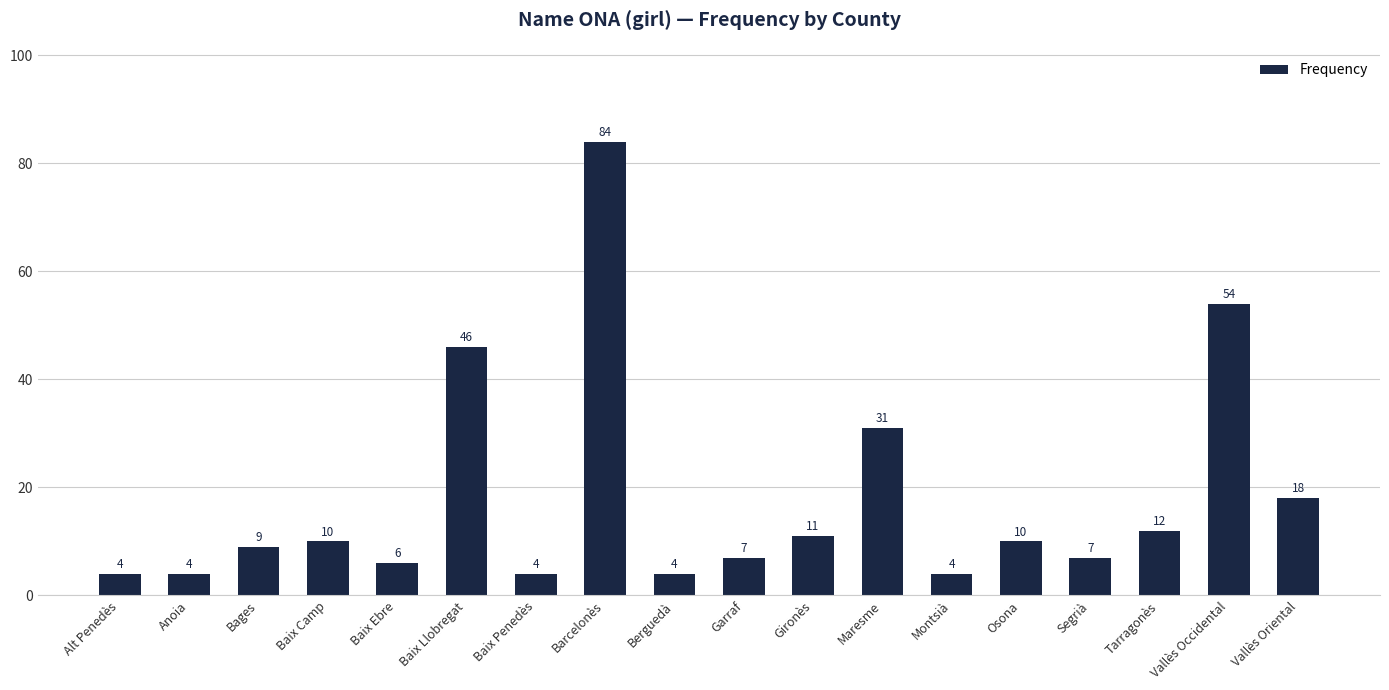

Reading left to right, transcribe all the data shown in this chart.

Alt Penedès=4	Anoia=4	Bages=9	Baix Camp=10	Baix Ebre=6	Baix Llobregat=46	Baix Penedès=4	Barcelonès=84	Berguedà=4	Garraf=7	Gironès=11	Maresme=31	Montsià=4	Osona=10	Segrià=7	Tarragonès=12	Vallès Occidental=54	Vallès Oriental=18